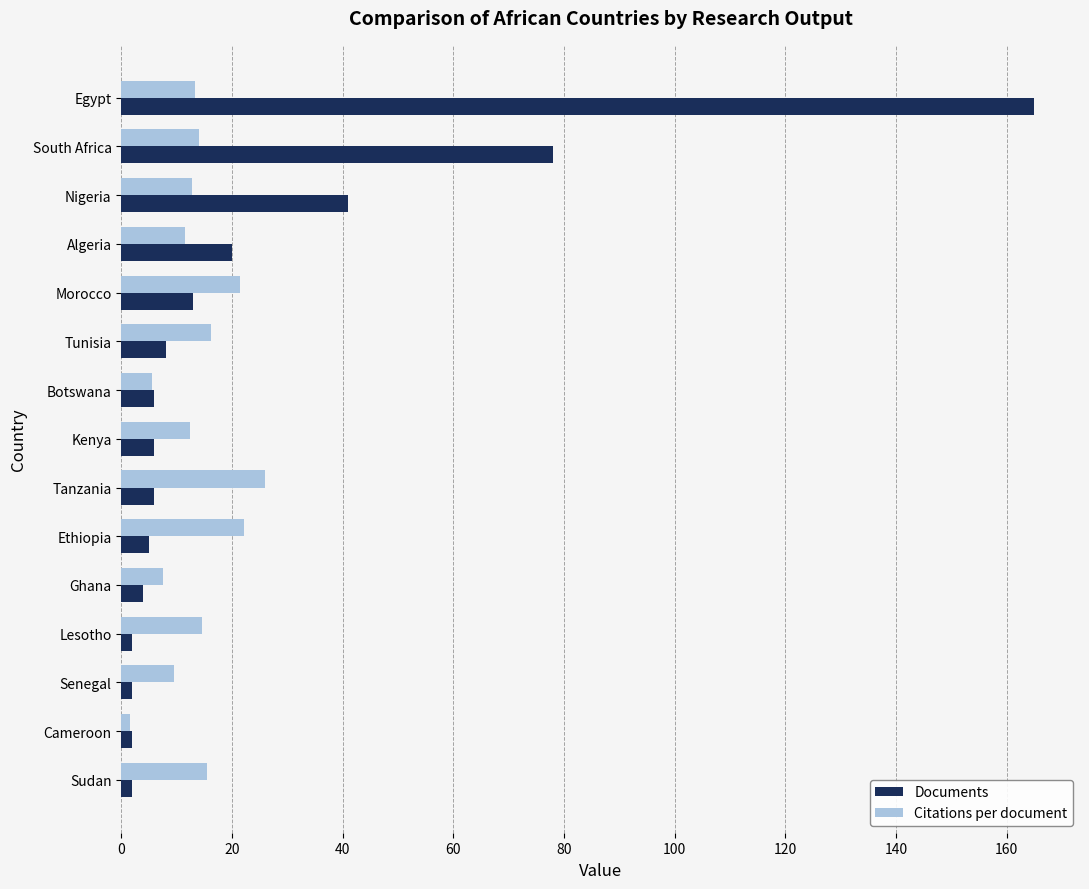

What is the minimum value shown in the chart?

1.5